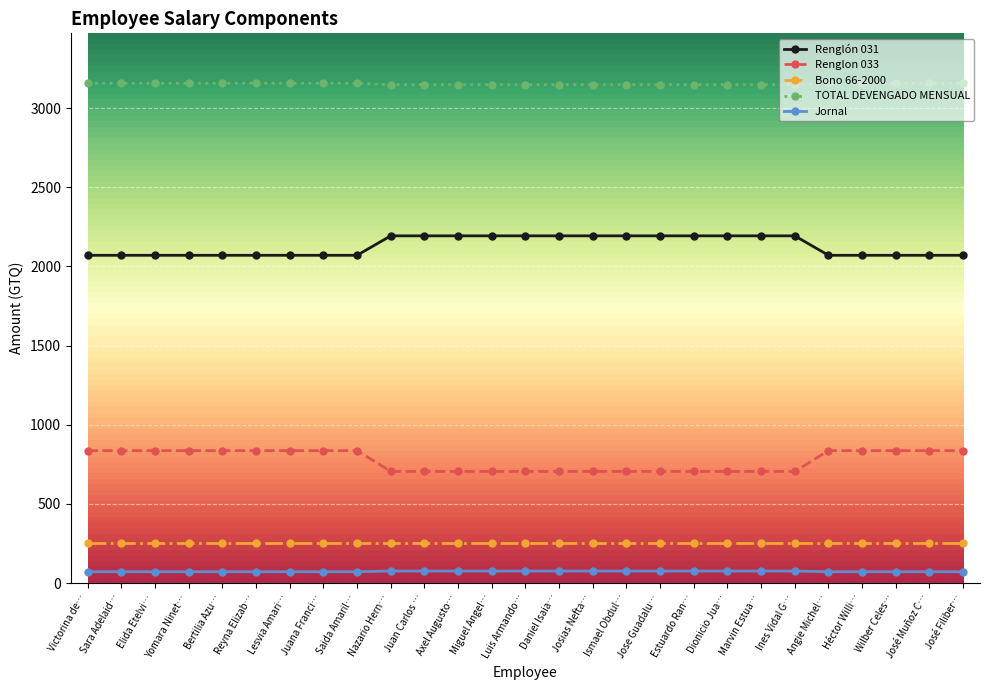

What is the spread (max minus min) of values at Wilber Celes…?

3085.8